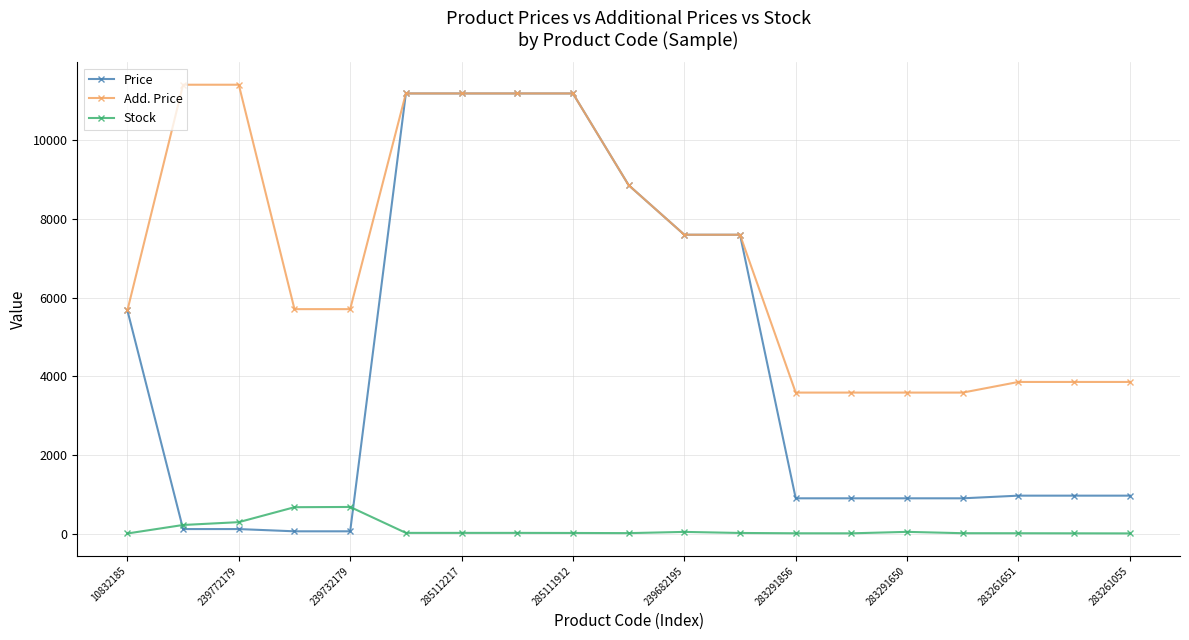

Which series has the largest range (max minus min)?

Price